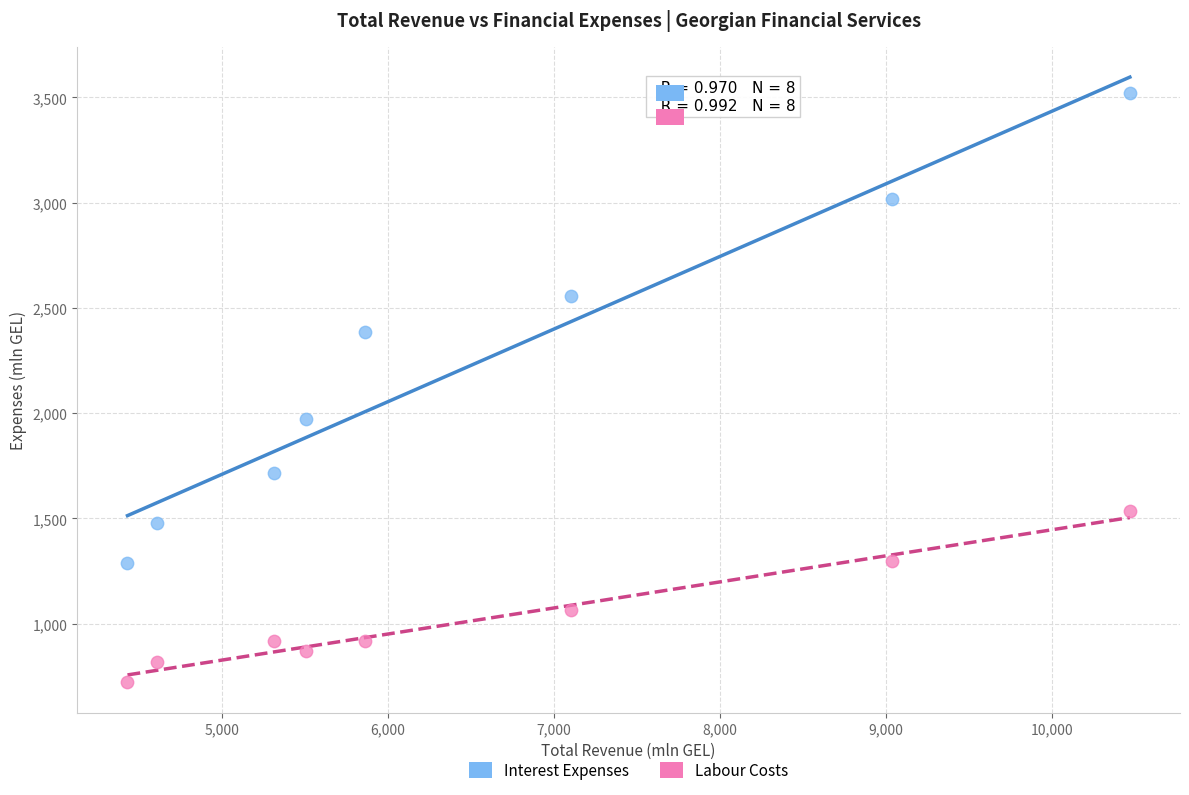

Which series reaches the maximum Y coordinate?

Interest Expenses